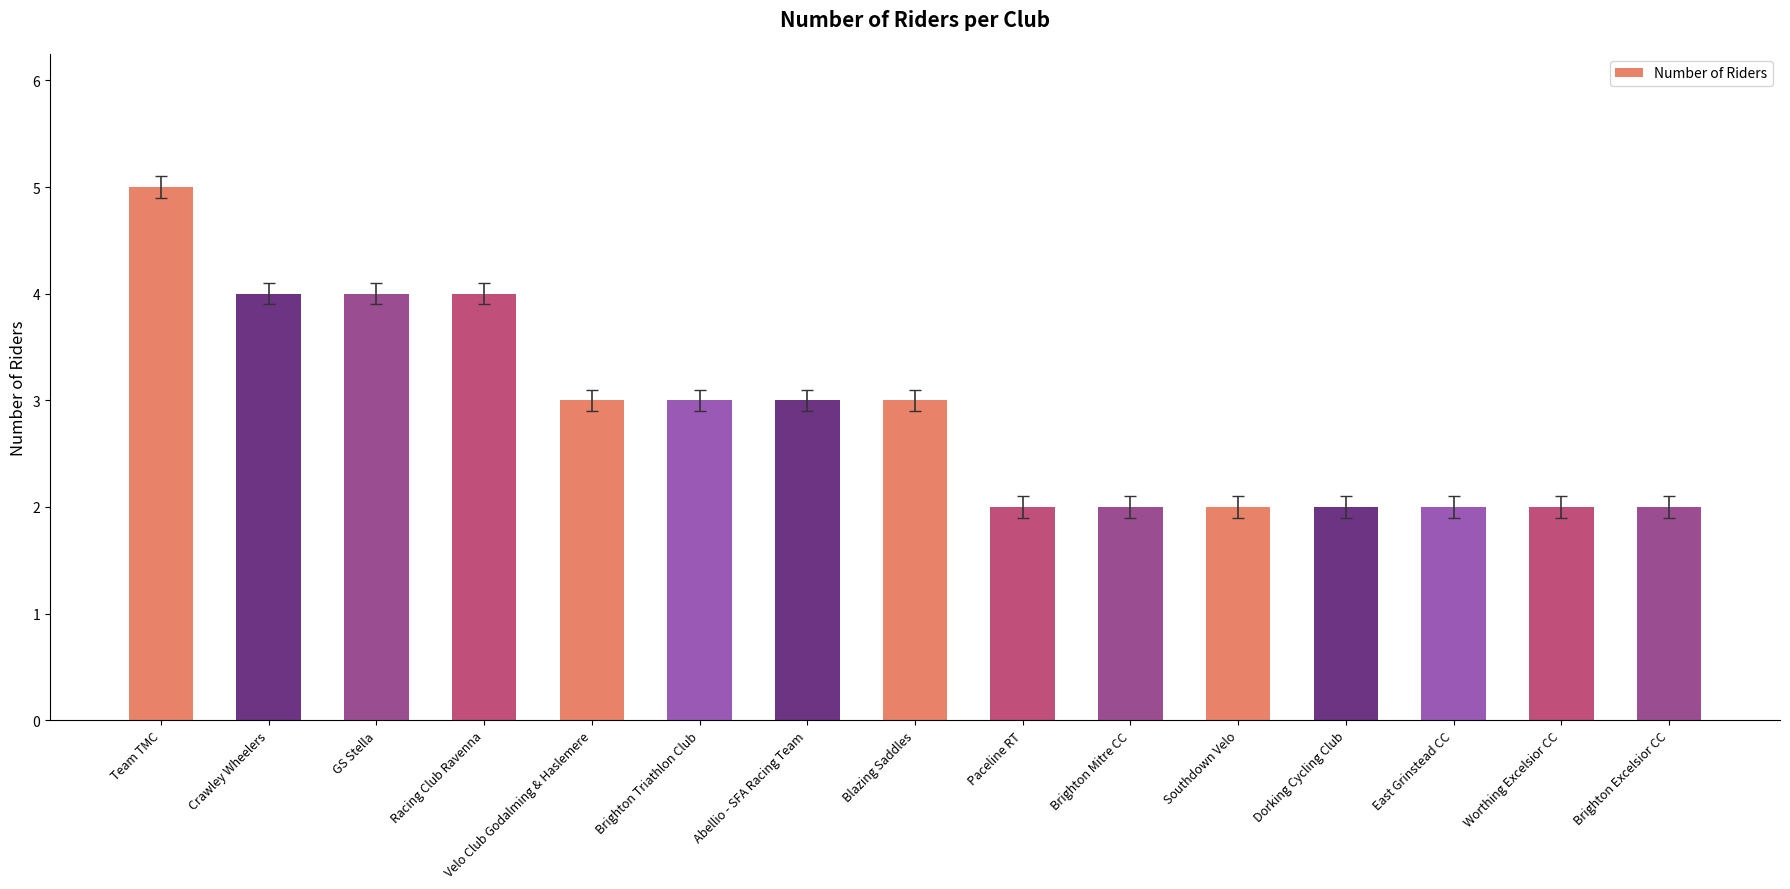

Does the chart contain any negative values?

No